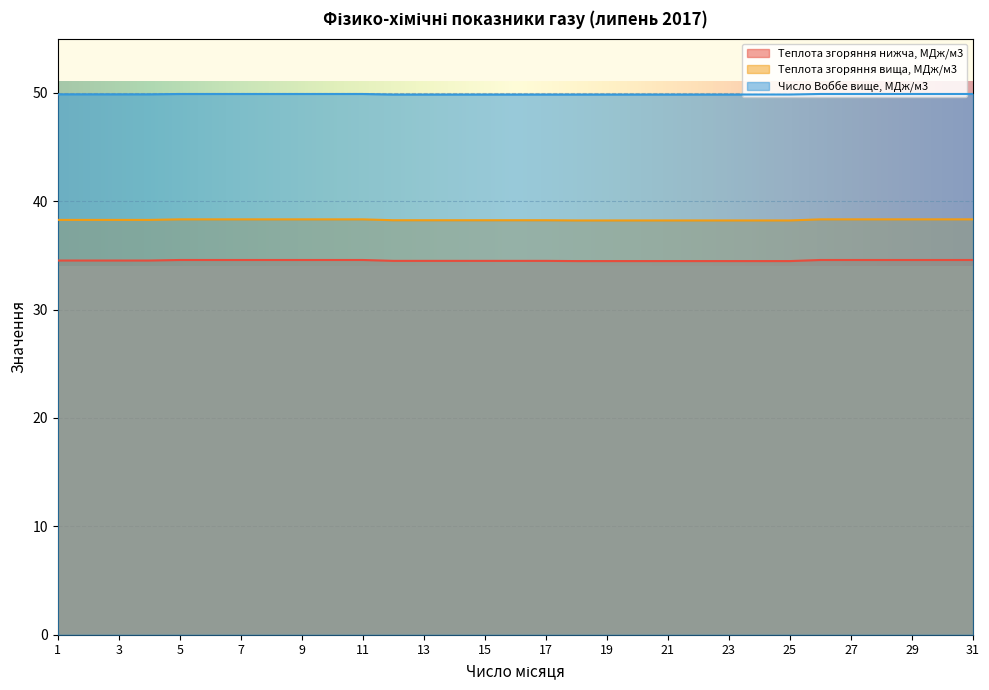

Does the chart display data point markers on the line(s)?

No